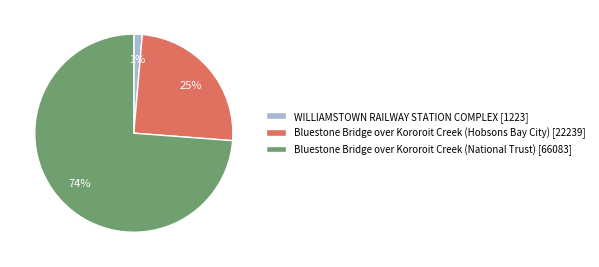

To the nearest percent, what is the average slice percentage?

33%